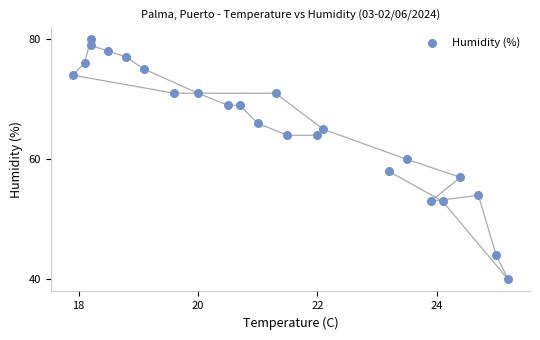

What is the range of Y values (max minus min)?

40